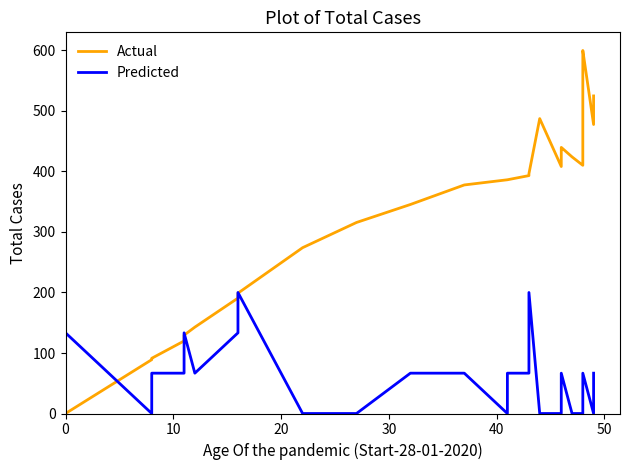

Count the number of data series in this chart.

2